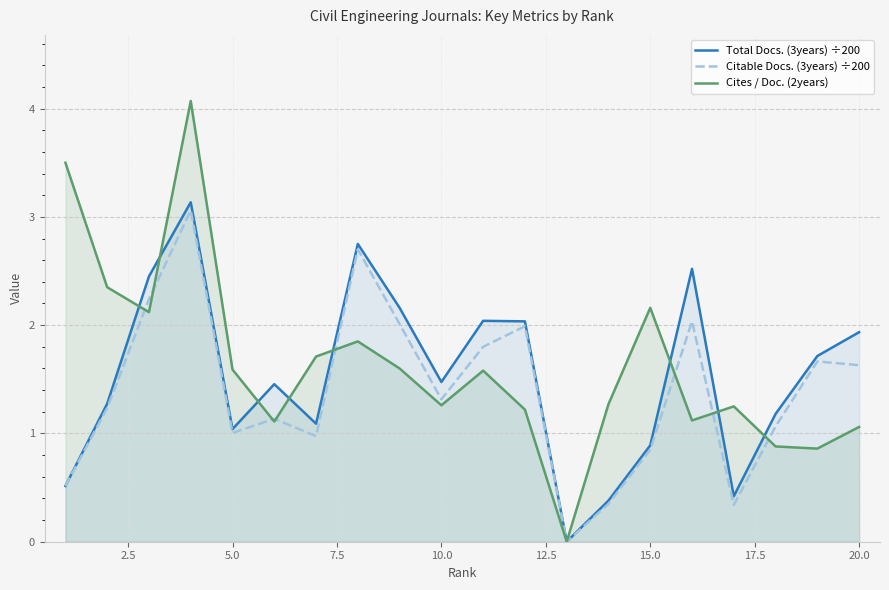

How many data points does each series have?

20